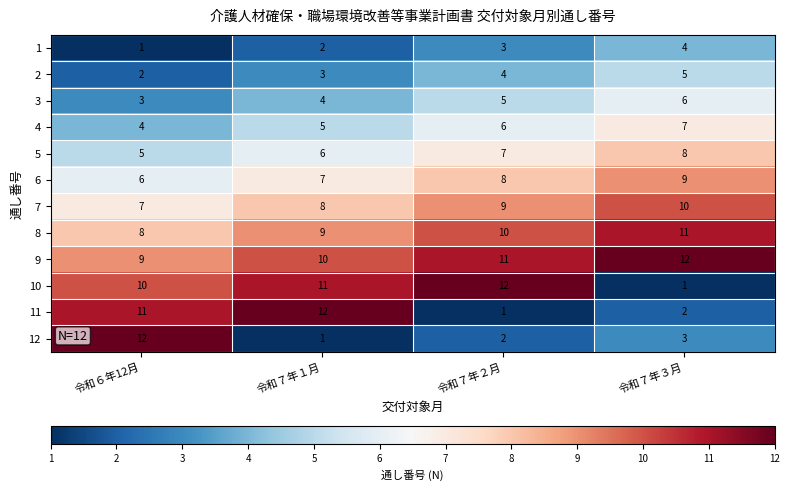

What is the total value across all series at 令和６年12月?

78